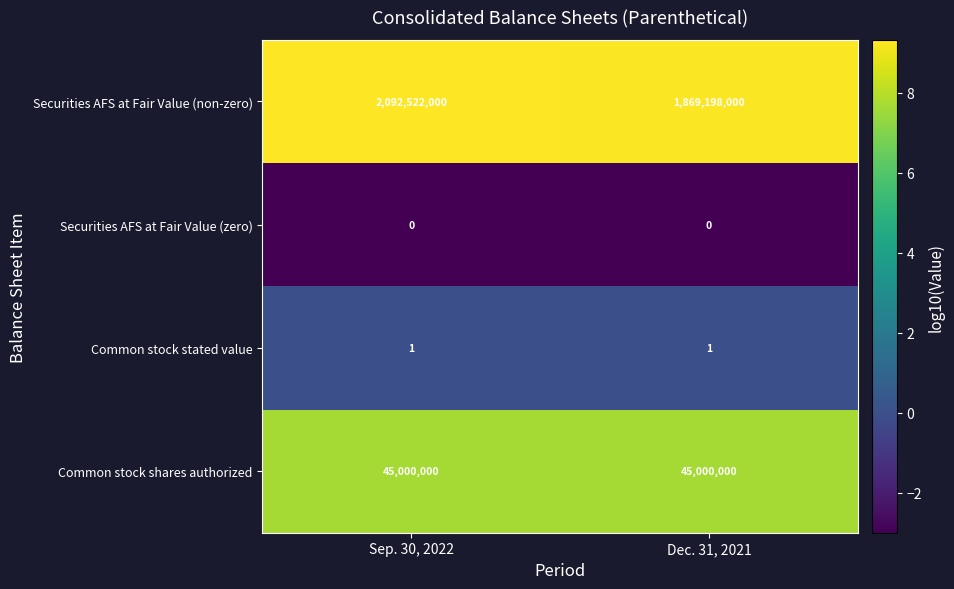

At Sep. 30, 2022, list the series in order from largest to smallest.

Securities AFS at Fair Value (non-zero), Common stock shares authorized, Common stock stated value, Securities AFS at Fair Value (zero)